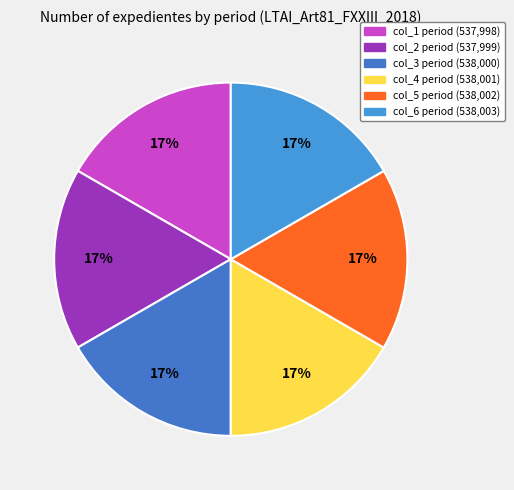

Does any single category account for the majority?

No